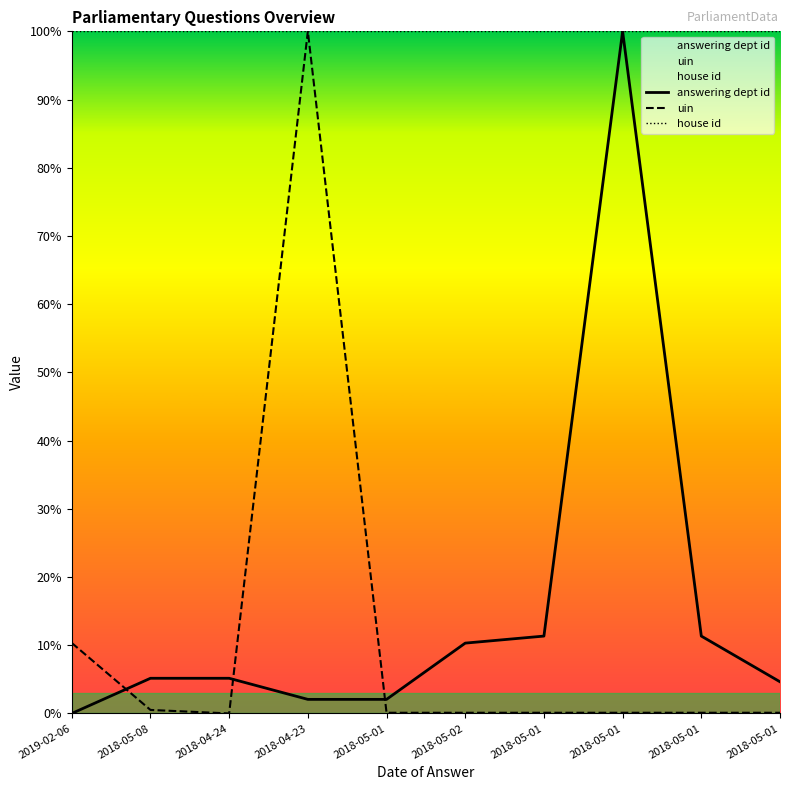

True or false: uin and house id cross at least once.

False